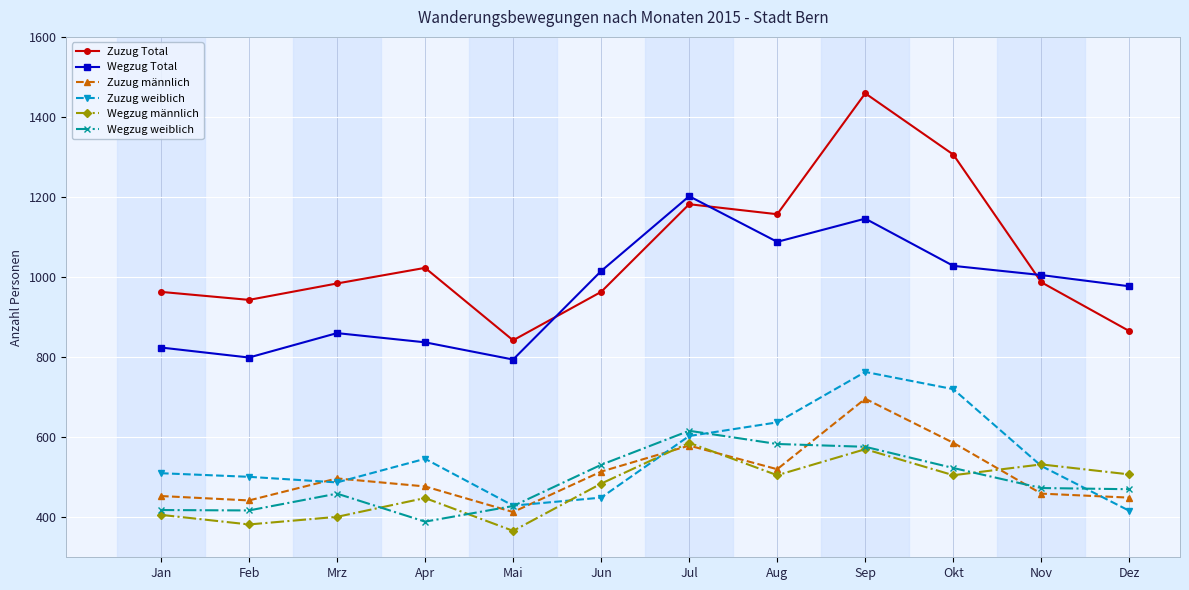

True or false: Wegzug Total and Wegzug weiblich intersect in this chart.

False